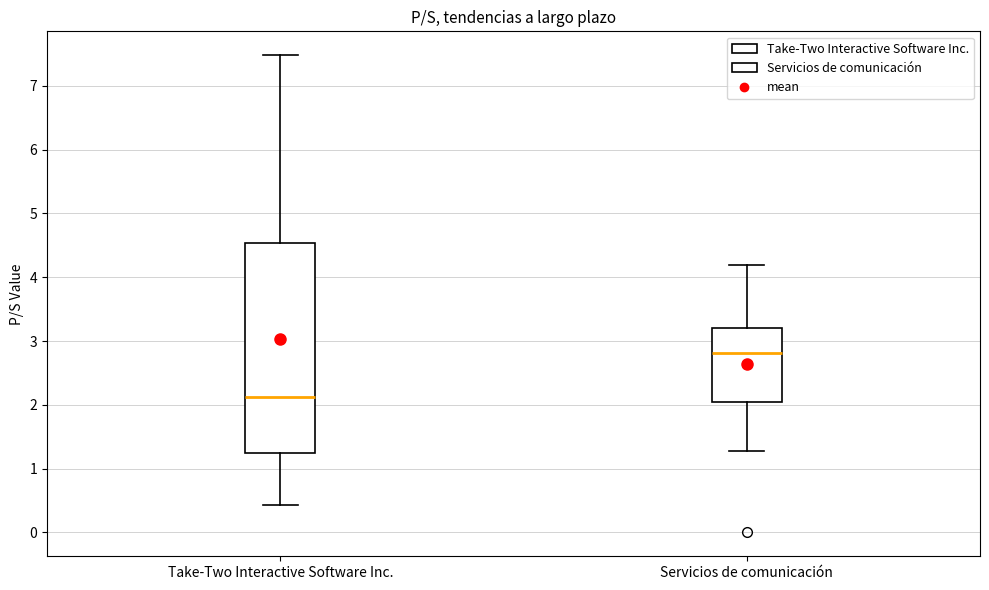

Which box has the highest median line?

Servicios de comunicación